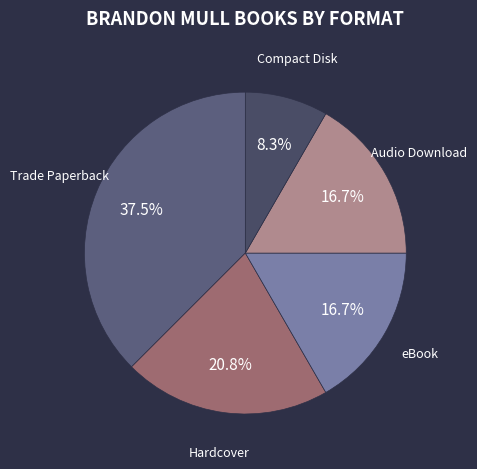

To the nearest percent, what percentage of the pie is Audio Download?

17%